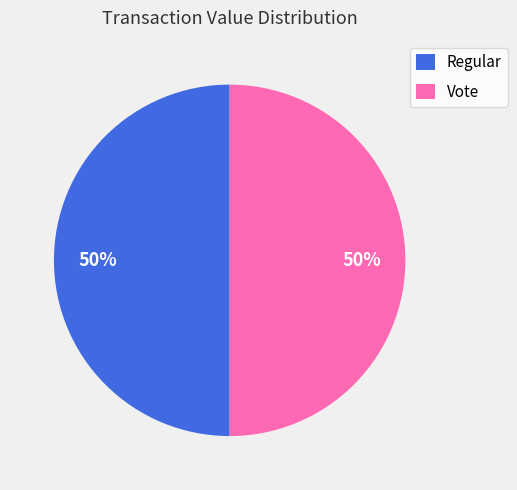

Is the sum of Regular and Vote greater than half?

Yes